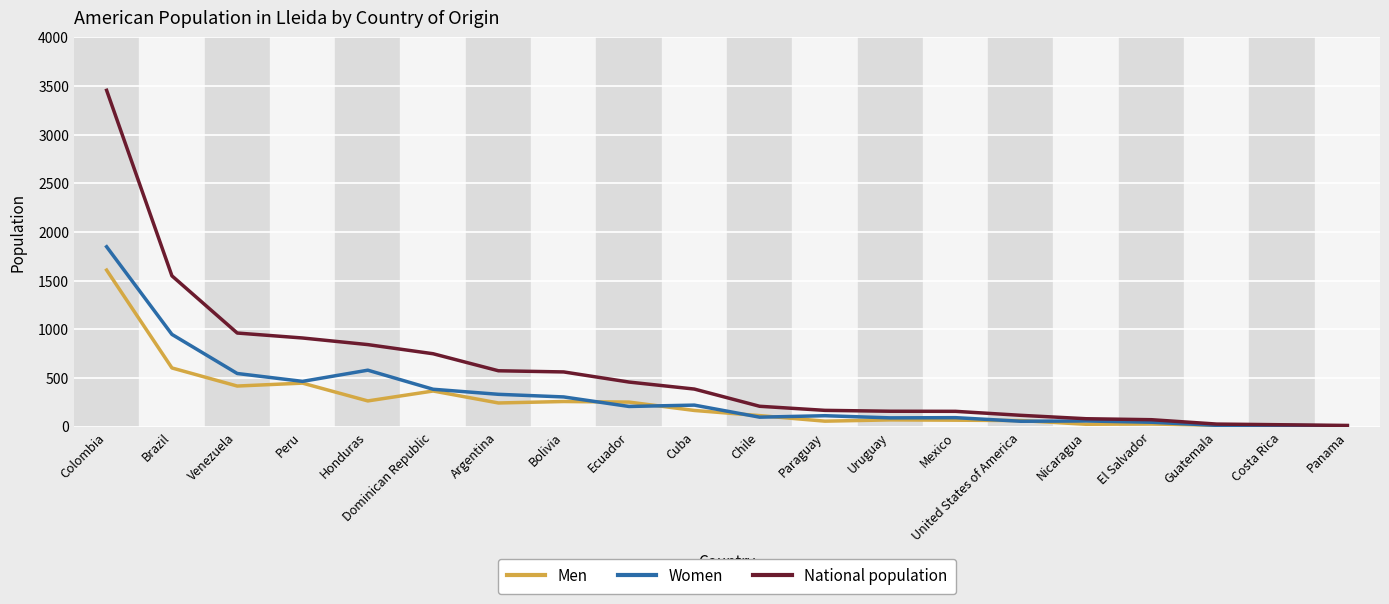

List the series in order of their overall mean, lowest first.

Men, Women, National population